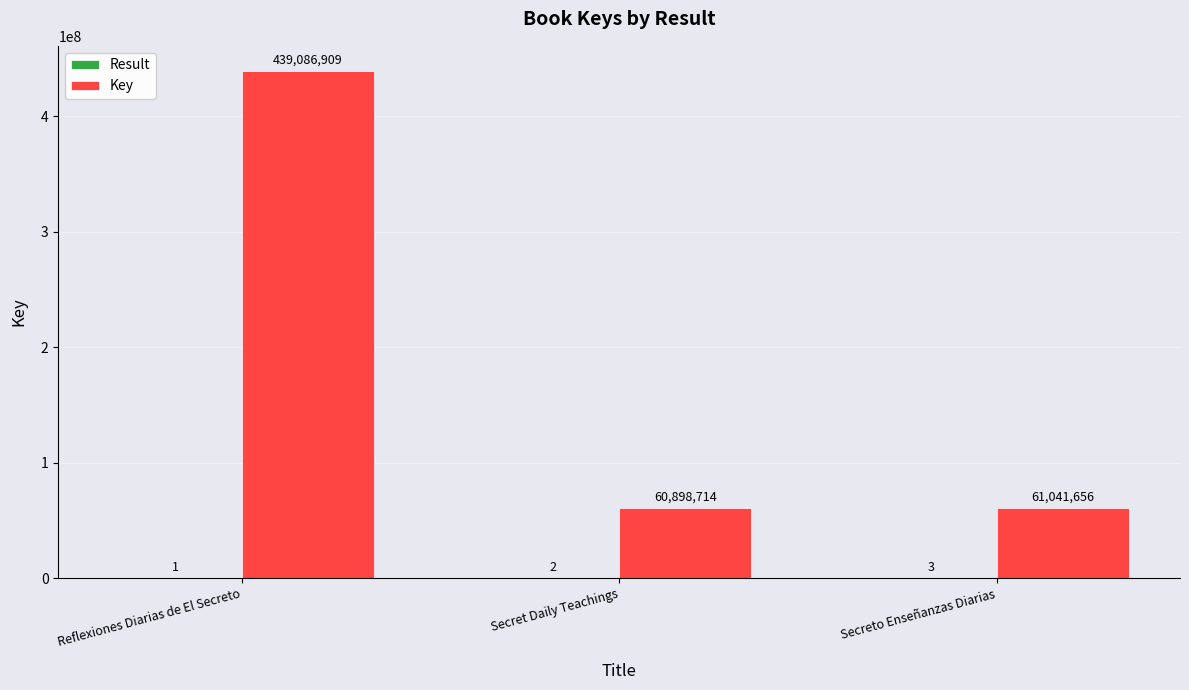

What is the average value of the Key series?

187009093